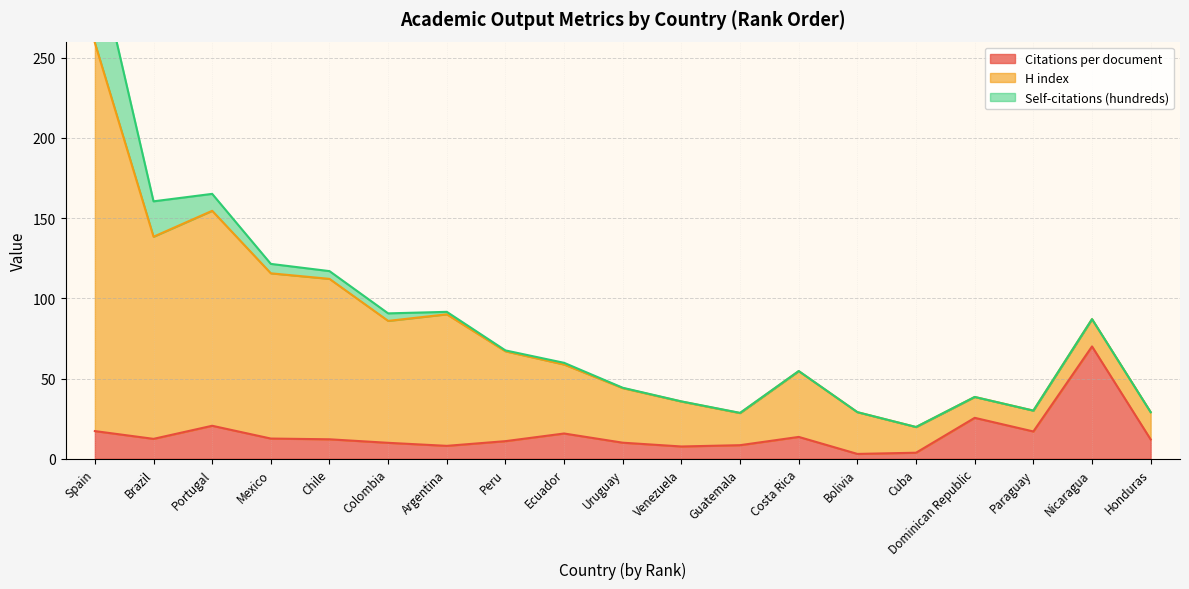

Which series has the largest range (max minus min)?

H index